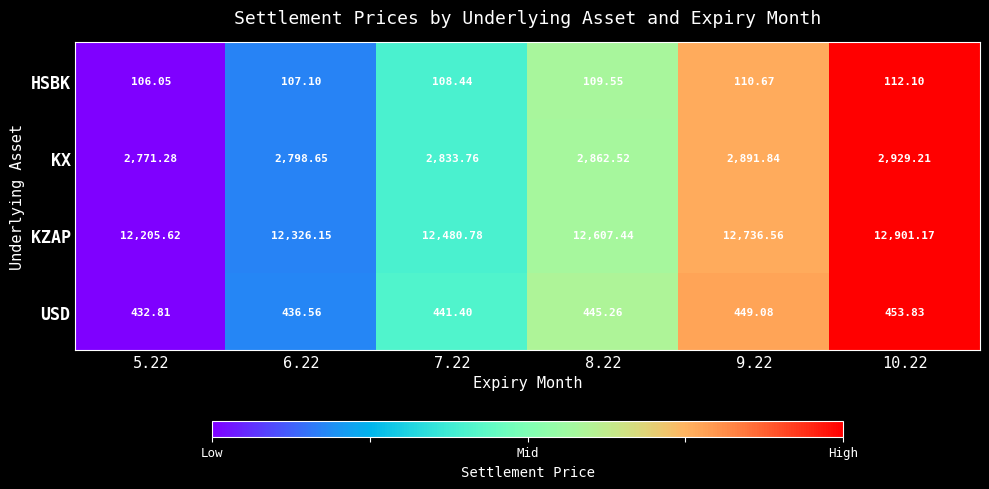

Which series has the largest range (max minus min)?

KZAP